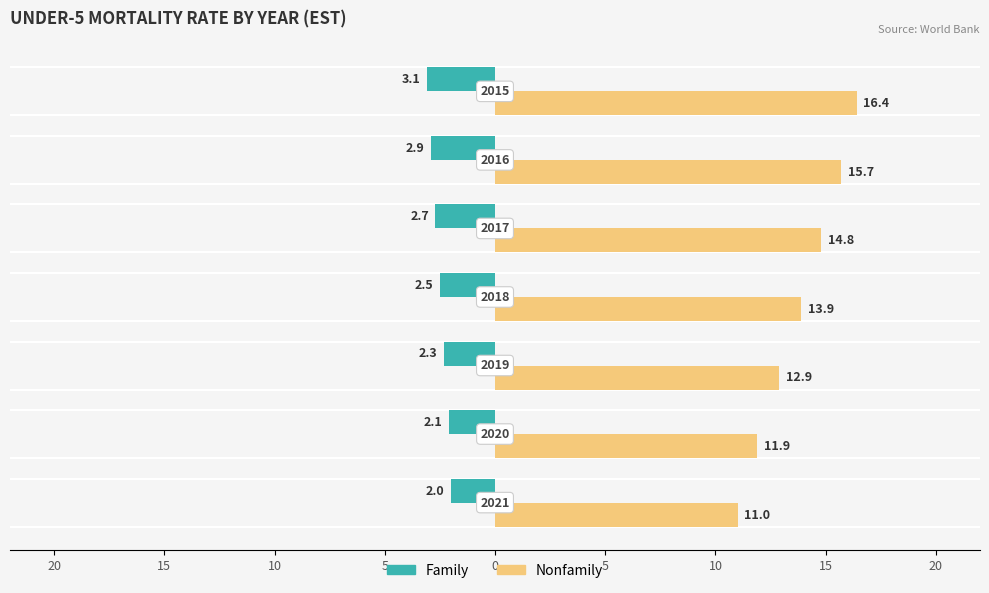

What are all the series names shown in the legend?

Family, Nonfamily